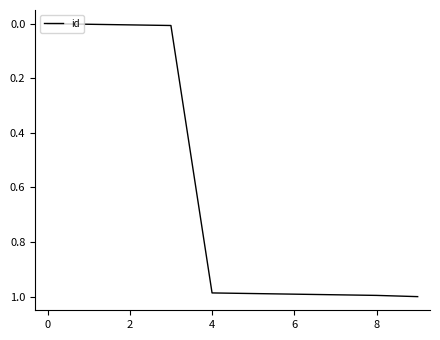

How many lines are shown in the chart?

1